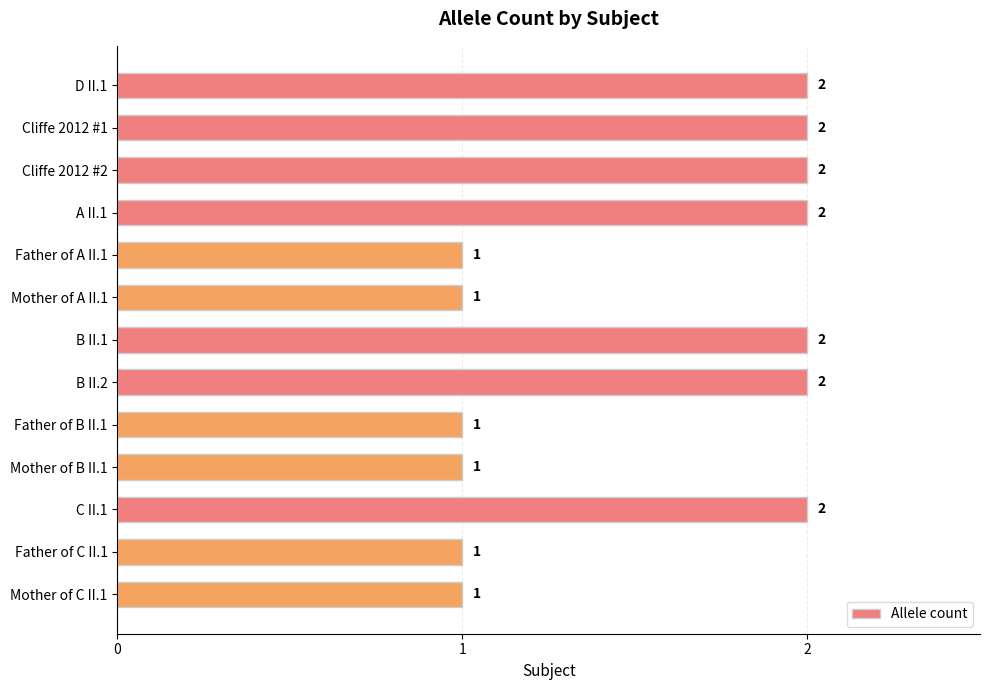

Approximately how many times larger is the value at Father of A II.1 compared to Father of B II.1?

1.0